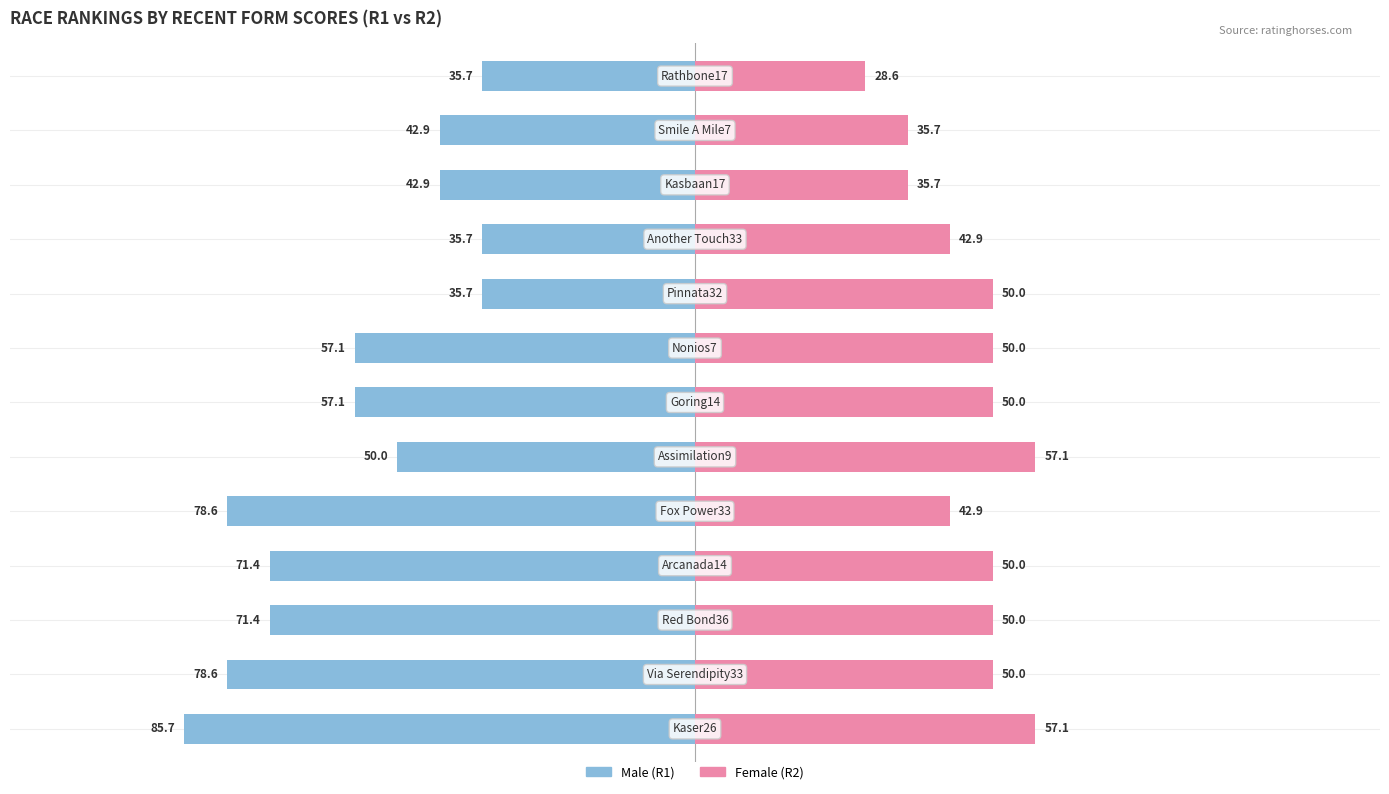

What is the spread (max minus min) of values at 0?

121.4